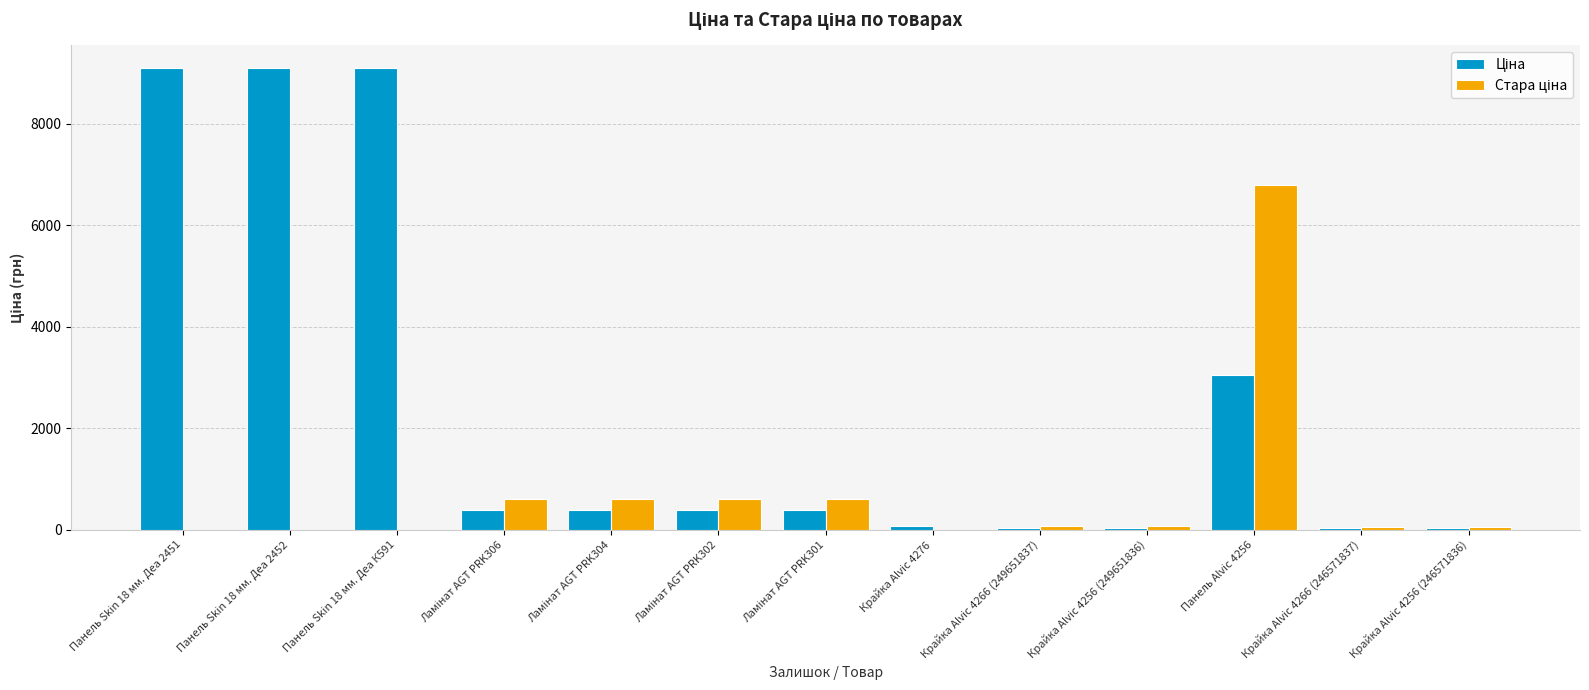

How many groups of bars are there?

13